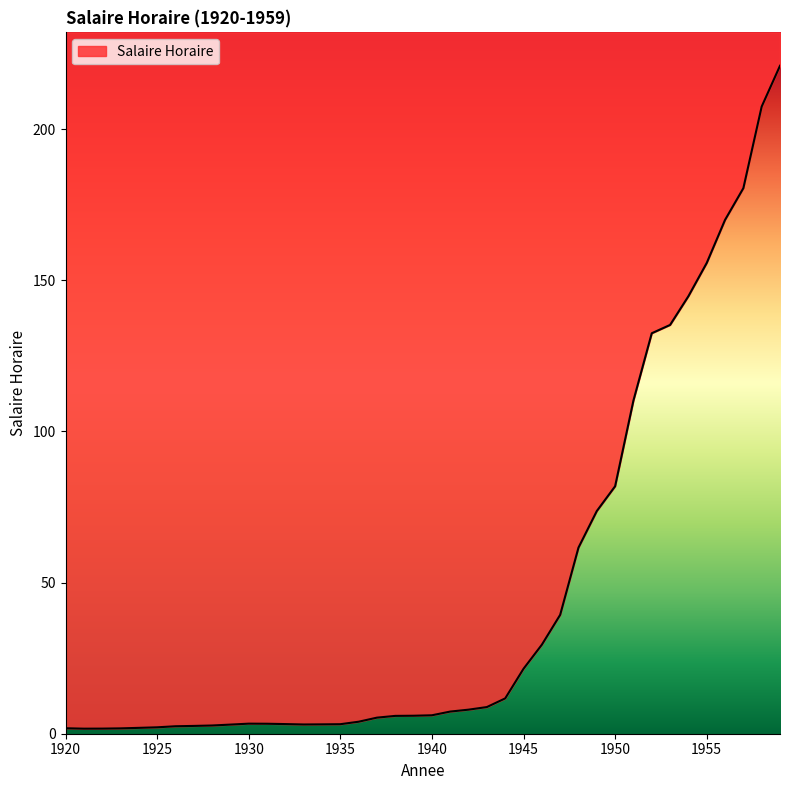

What is the ratio of the value at 1956 to the value at 1953?

1.3